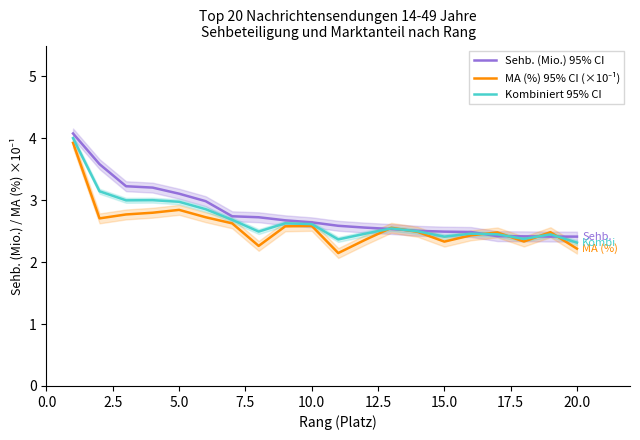

What is the highest value of the Kombiniert 95% CI series?

4.0